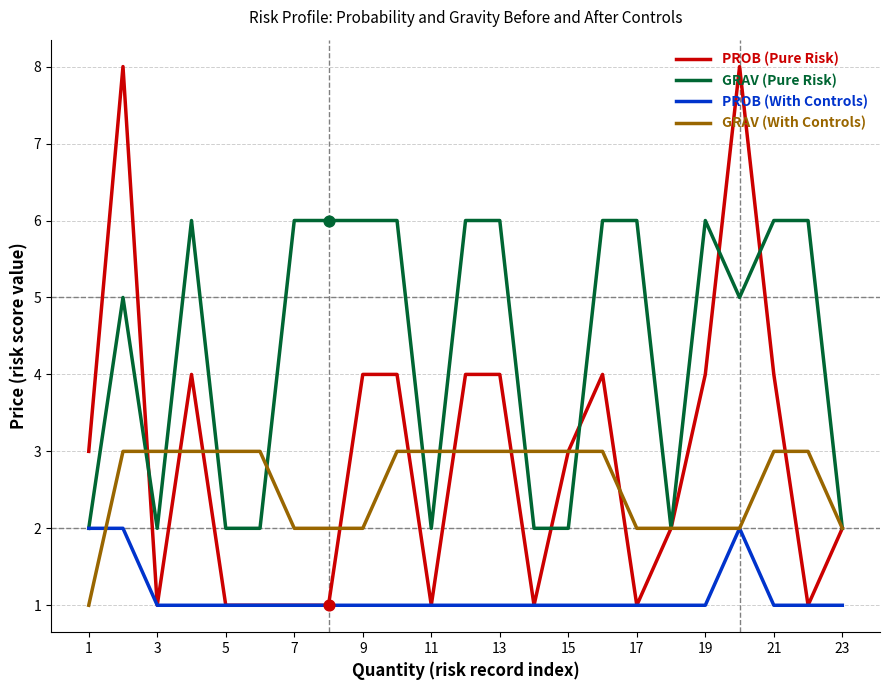

What are all the series names shown in the legend?

PROB (Pure Risk), GRAV (Pure Risk), PROB (With Controls), GRAV (With Controls)